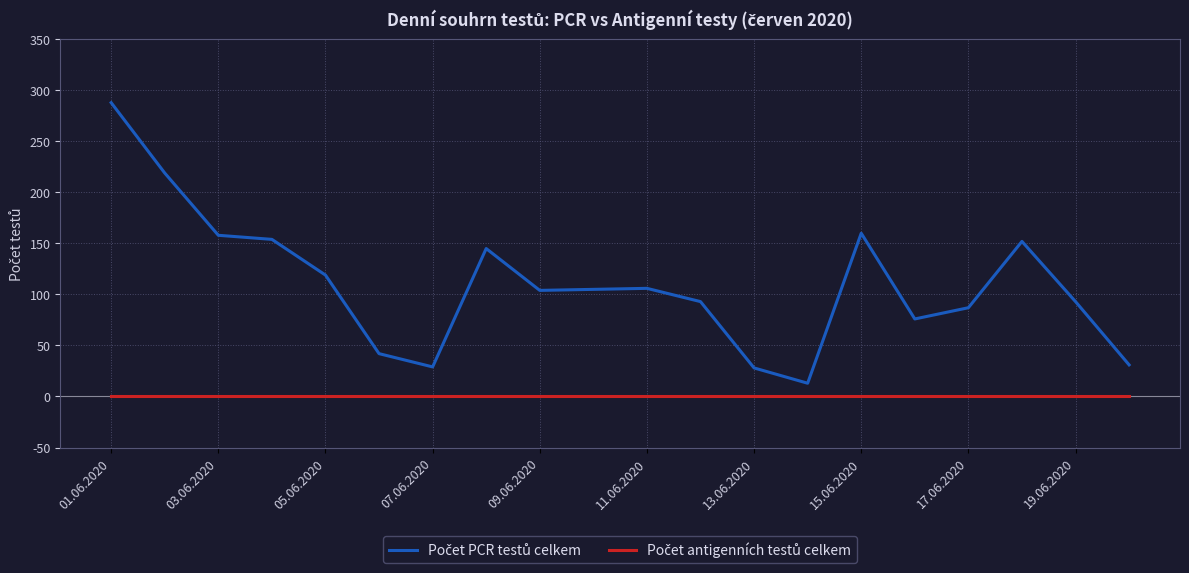

What is the maximum value shown in the chart?

288